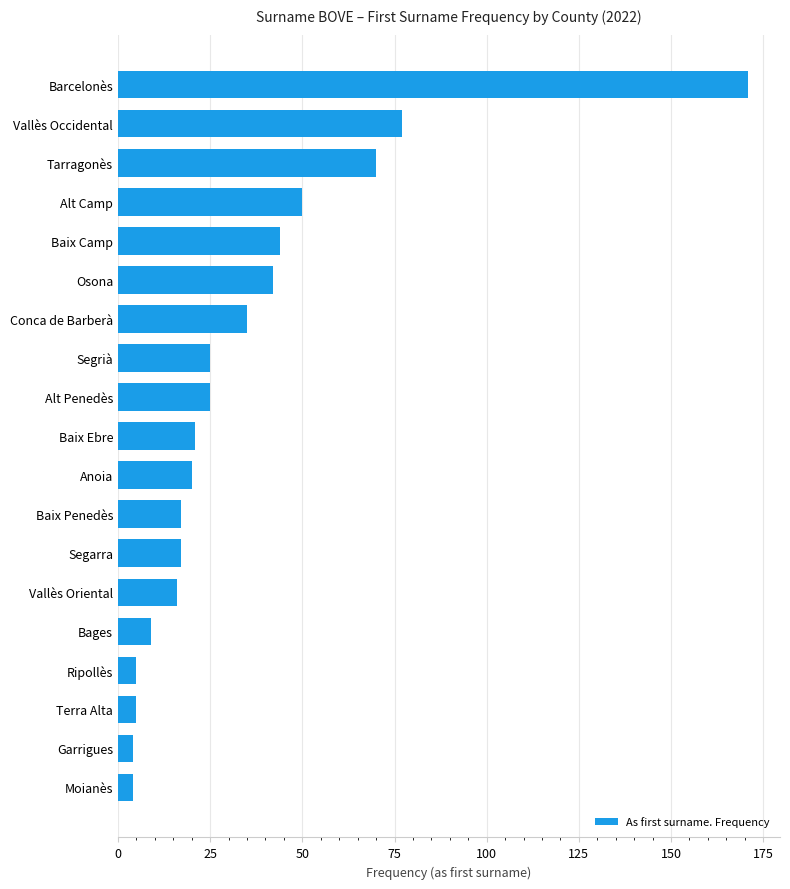

True or false: the data shows 171 at Barcelonès.

True